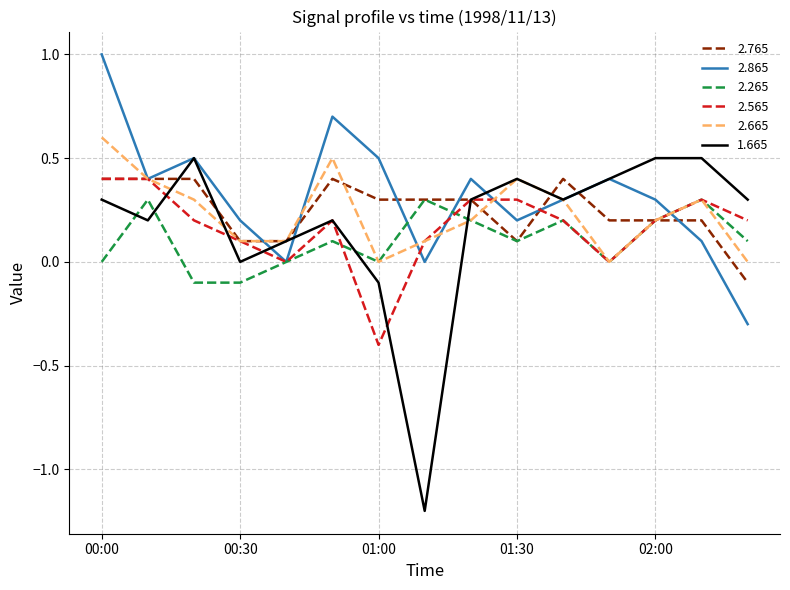

What is the minimum value shown in the chart?

-1.2